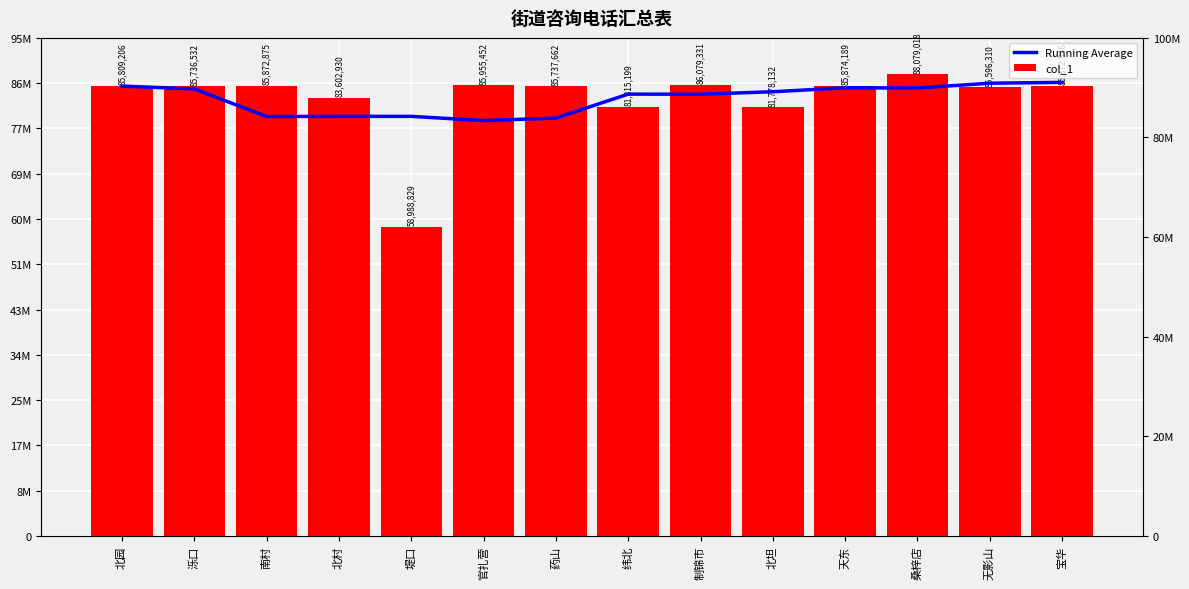

Is it true that Running Average equals 85481396.0 at 天东?

True